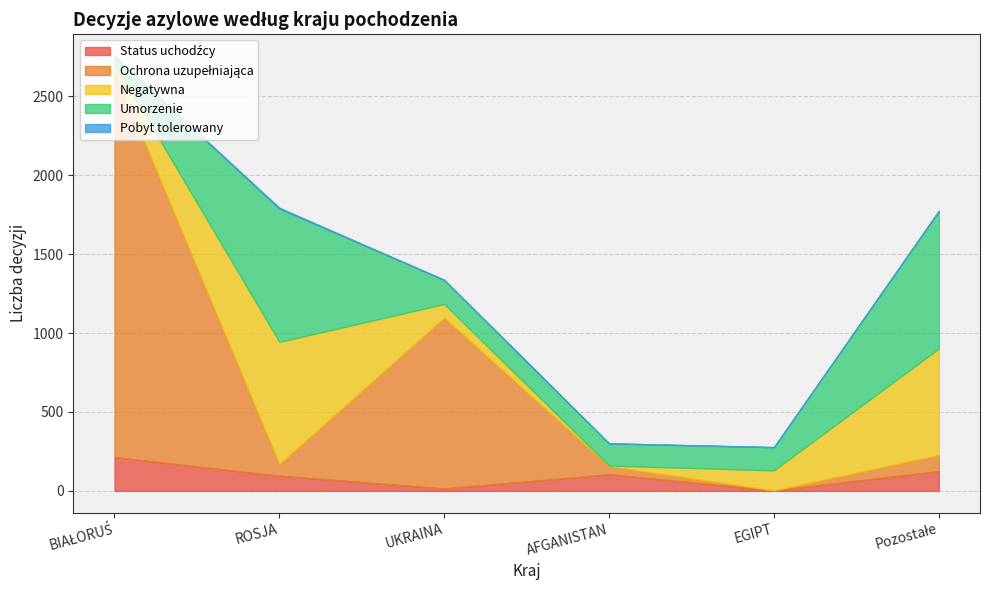

At BIAŁORUŚ, list the series in order from largest to smallest.

Ochrona uzupełniająca, Status uchodźcy, Umorzenie, Negatywna, Pobyt tolerowany